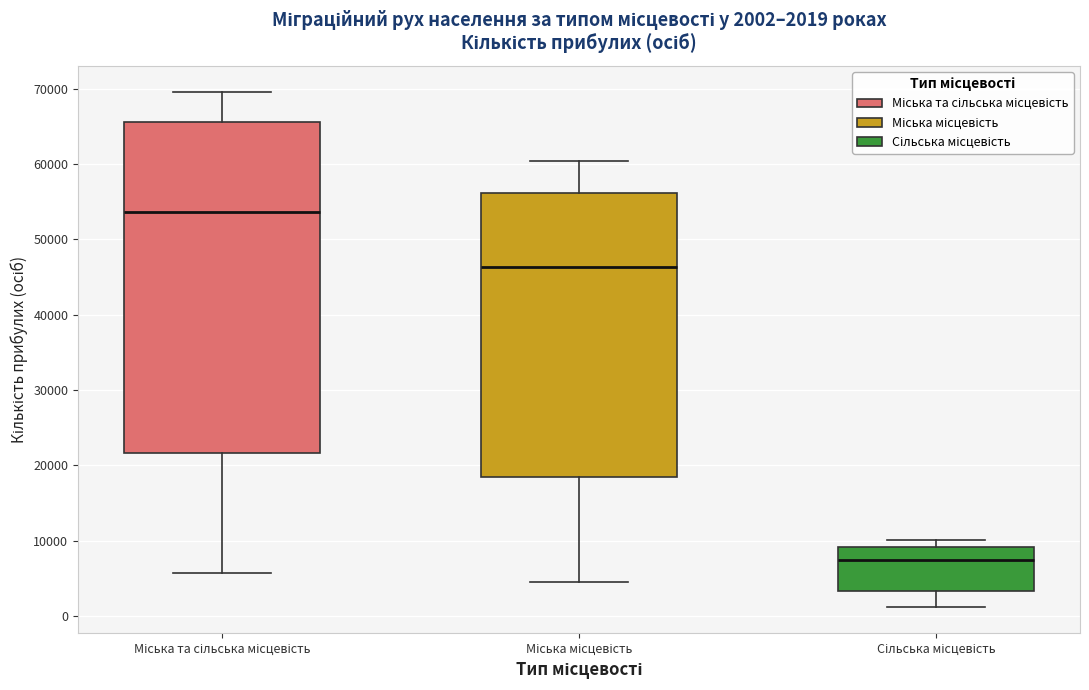

Which box has the lowest median line?

Сільська місцевість